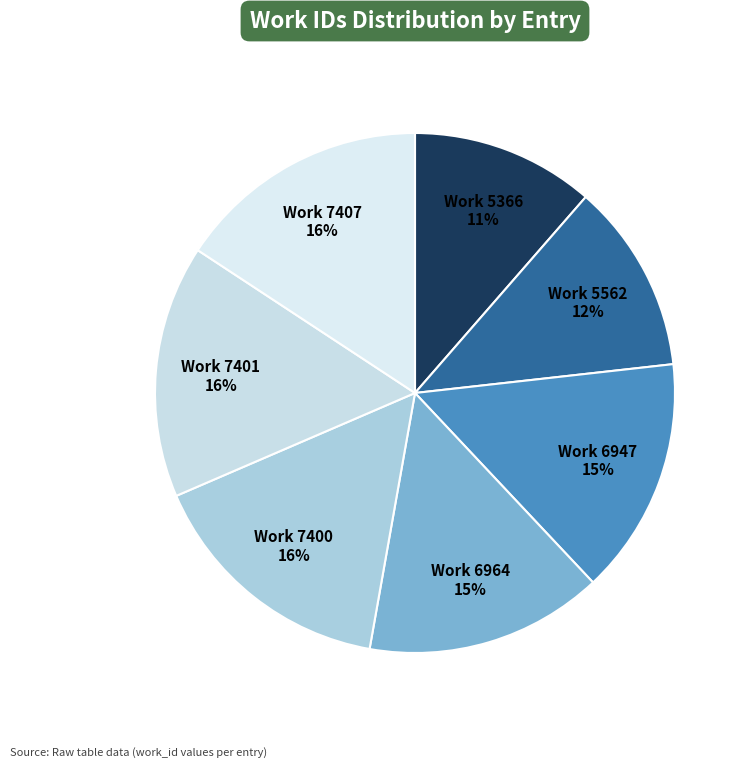

What percentage is the Work 5562 slice, to the nearest percent?

12%